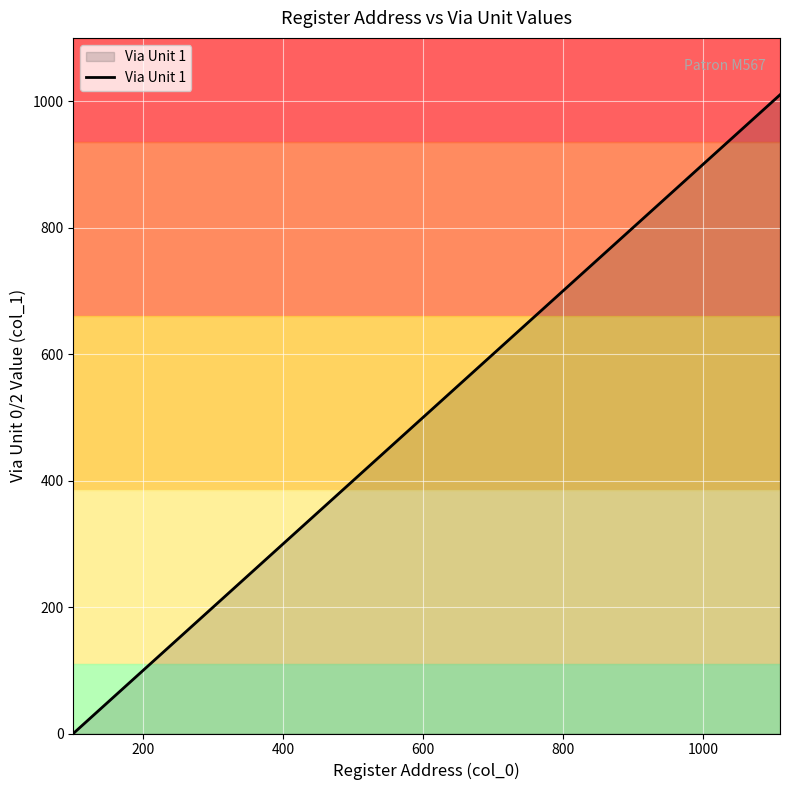

Does the chart display data point markers on the line(s)?

No